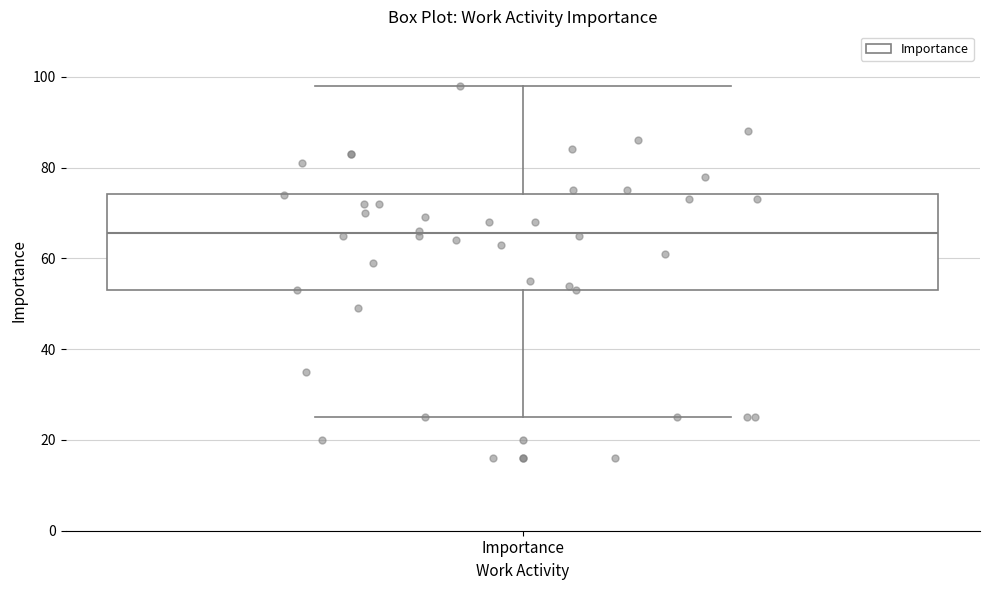

Read this box plot against the y-axis: the position of the median line, the range covered by the box, and the ends of both whiskers. The values are not printed on the chart, so give them approximately, as read against the axis.

median 66, box 54 to 74, whiskers 26 to 98